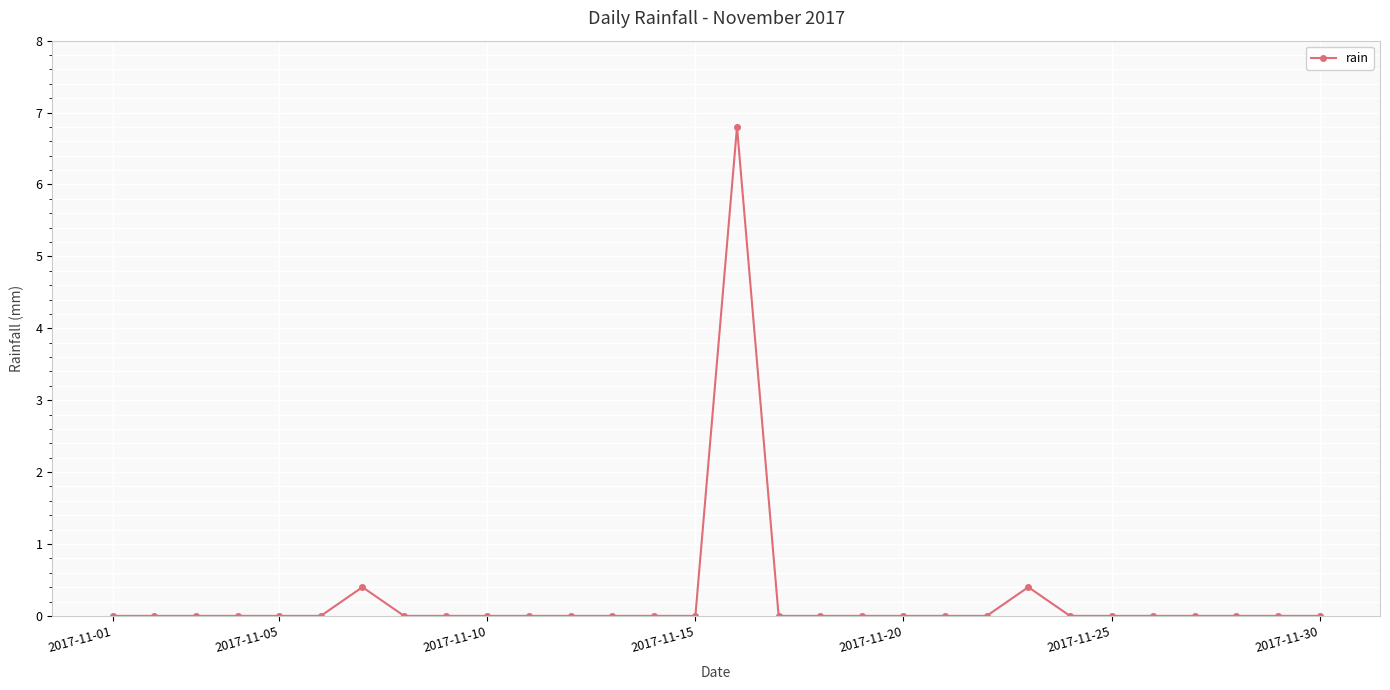

Reading right to left, extract all data points from this chart.

0.0	0.0	0.0	0.0	0.0	0.0	0.0	0.4	0.0	0.0	0.0	0.0	0.0	0.0	6.8	0.0	0.0	0.0	0.0	0.0	0.0	0.0	0.0	0.4	0.0	0.0	0.0	0.0	0.0	0.0